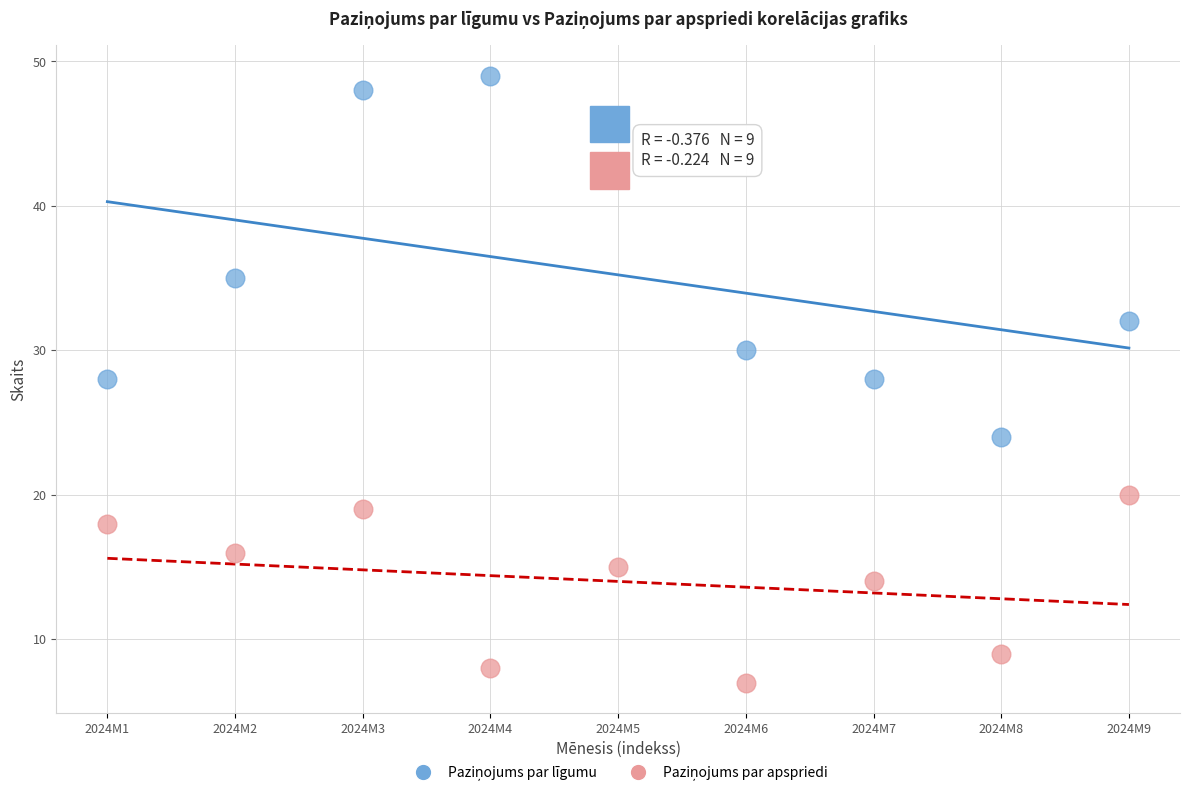

Across all data points, what is the range of Y values (max minus min)?

42